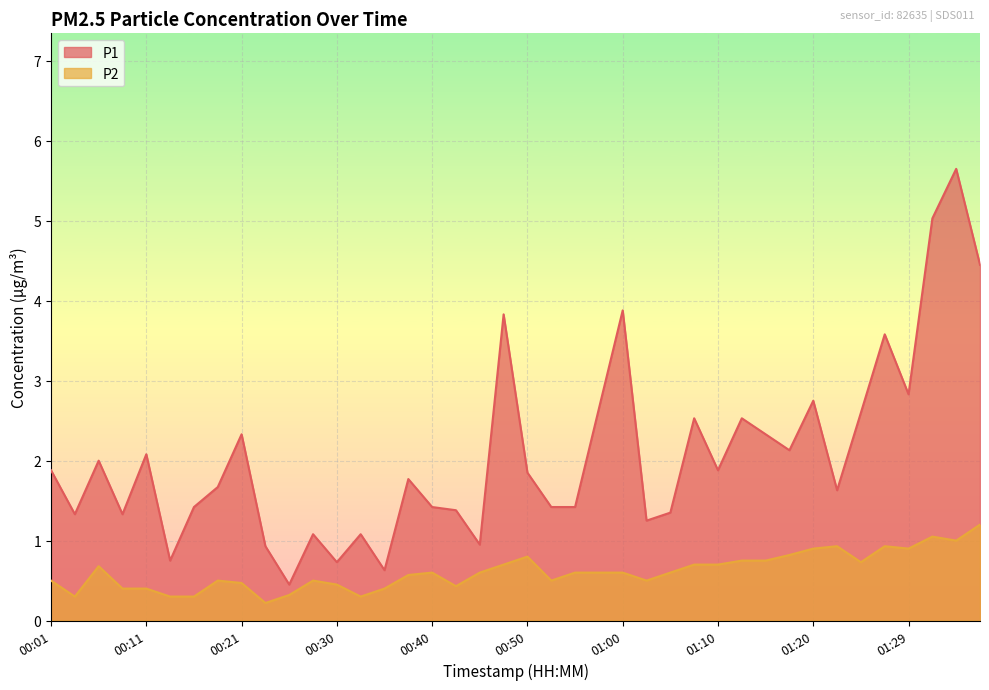

True or false: P2 and P1 intersect in this chart.

False